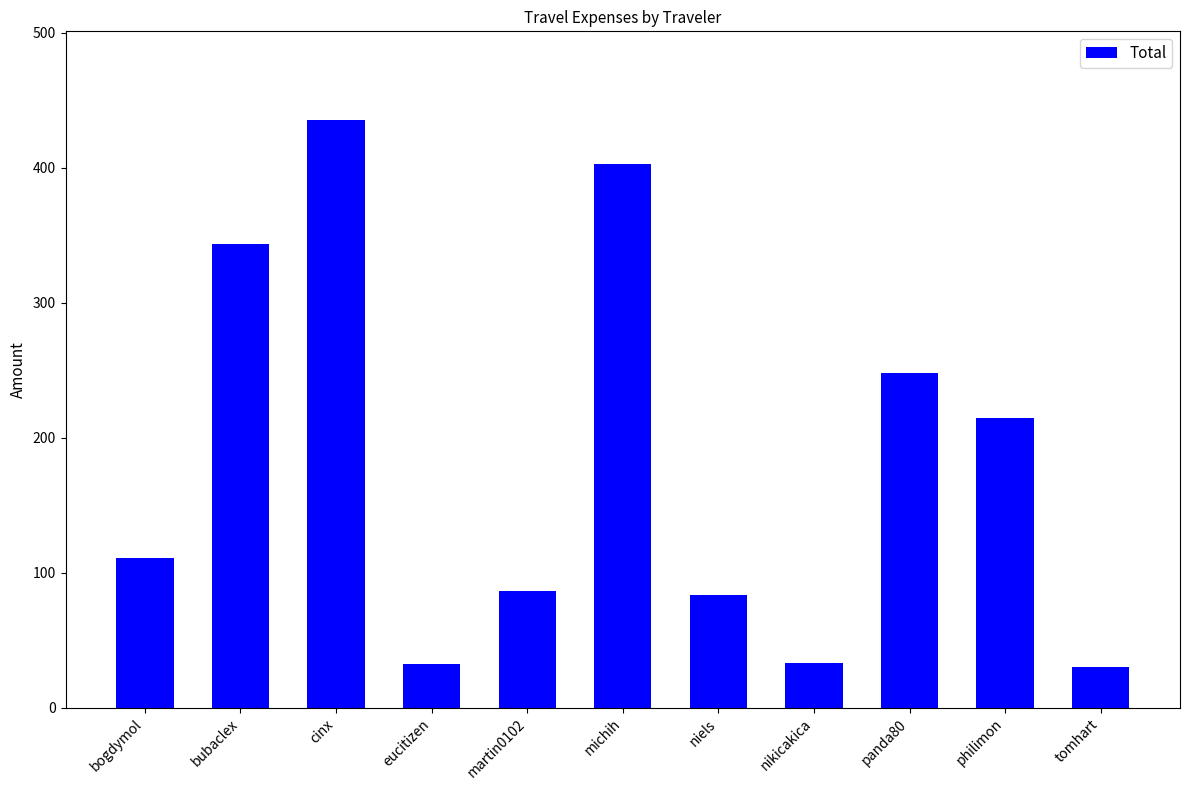

Does the chart contain stacked bars?

No